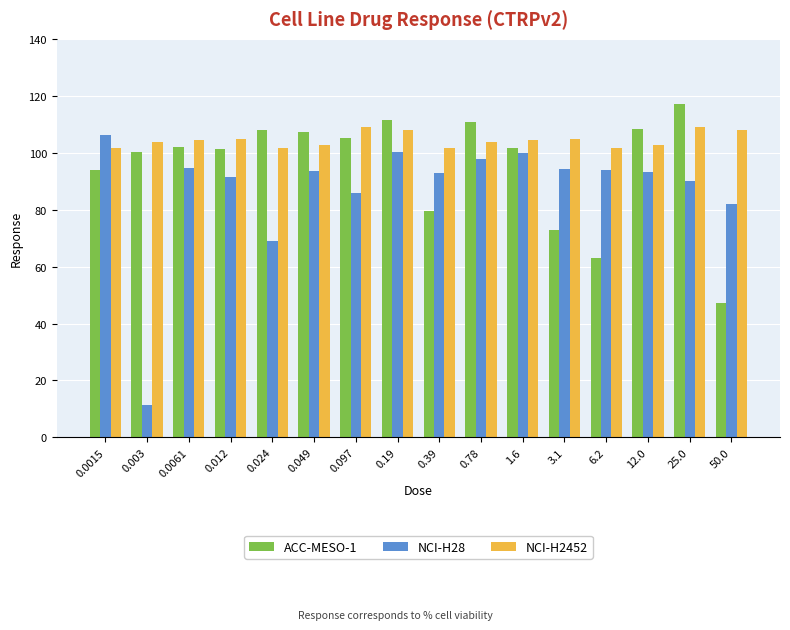

The ACC-MESO-1 series shows 107.3 at 0.049. True or false?

True